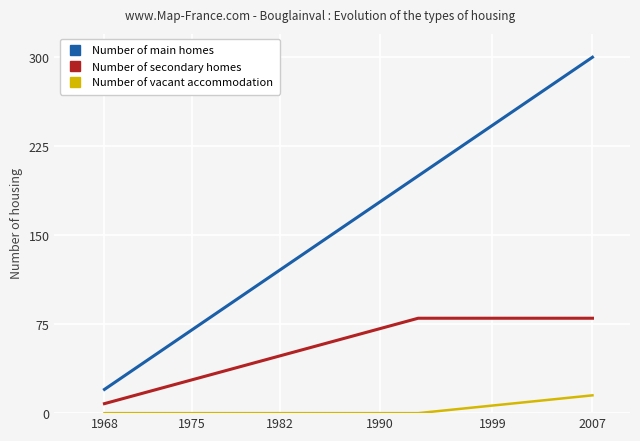

What is the maximum value for Number of vacant accommodation?

15